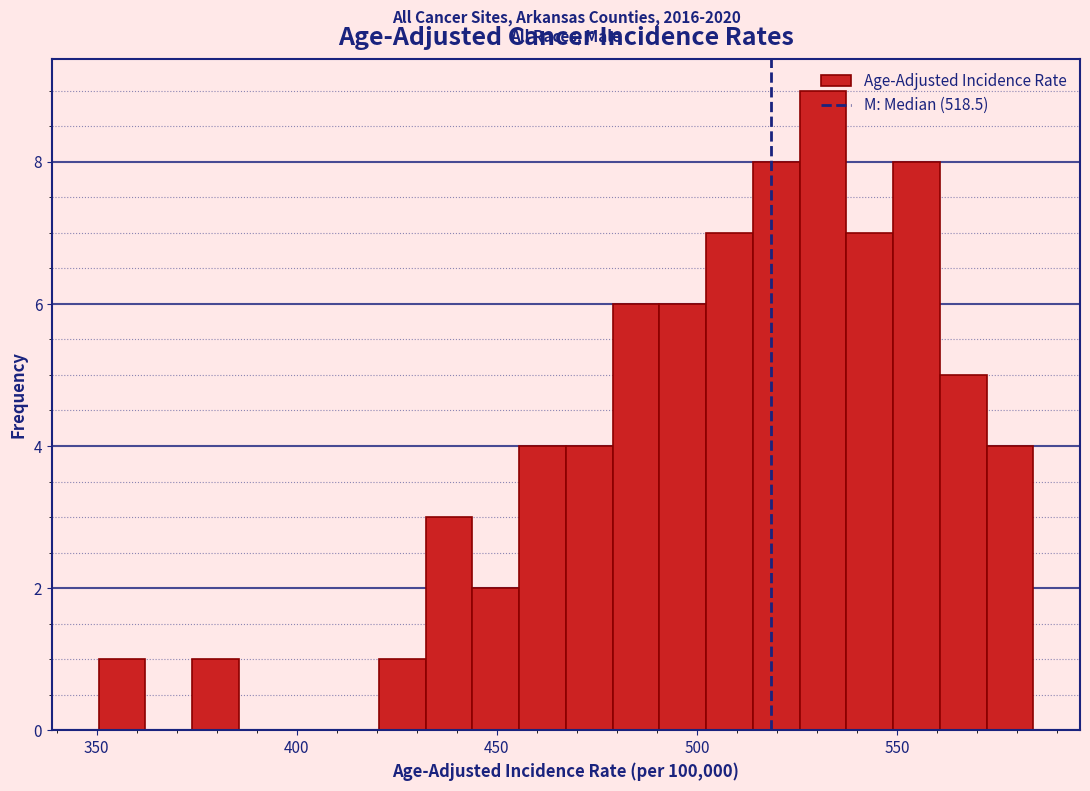

Around what value on the x-axis is the tallest bar? Give the approximate position of its centre, as read against the axis.

530